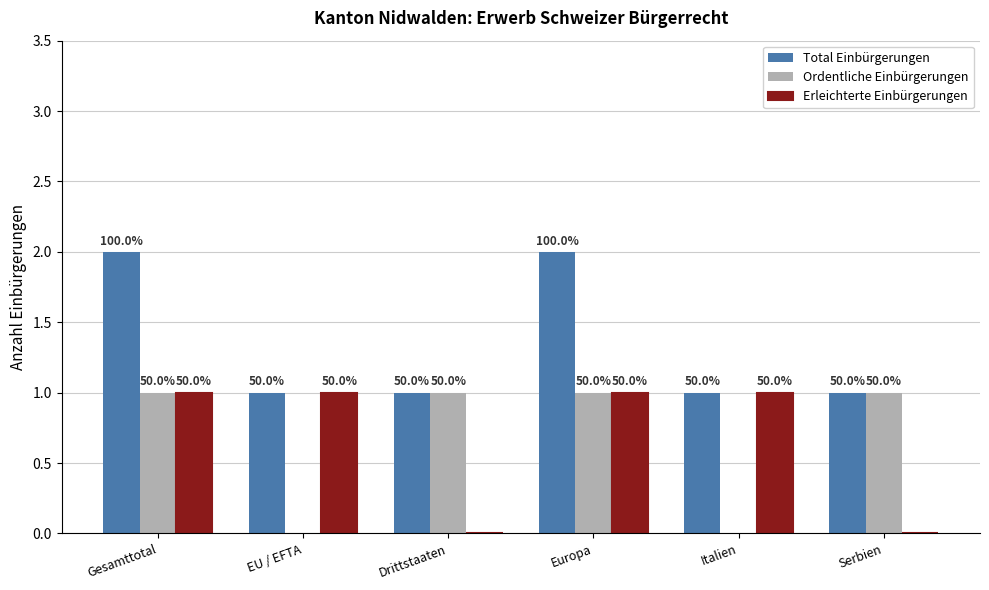

Reading left to right, transcribe all the data shown in this chart.

Total Einbürgerungen: Gesamttotal=2	EU / EFTA=1	Drittstaaten=1	Europa=2	Italien=1	Serbien=1
Ordentliche Einbürgerungen: Gesamttotal=1	EU / EFTA=0	Drittstaaten=1	Europa=1	Italien=0	Serbien=1
Erleichterte Einbürgerungen: Gesamttotal=1	EU / EFTA=1	Drittstaaten=0	Europa=1	Italien=1	Serbien=0